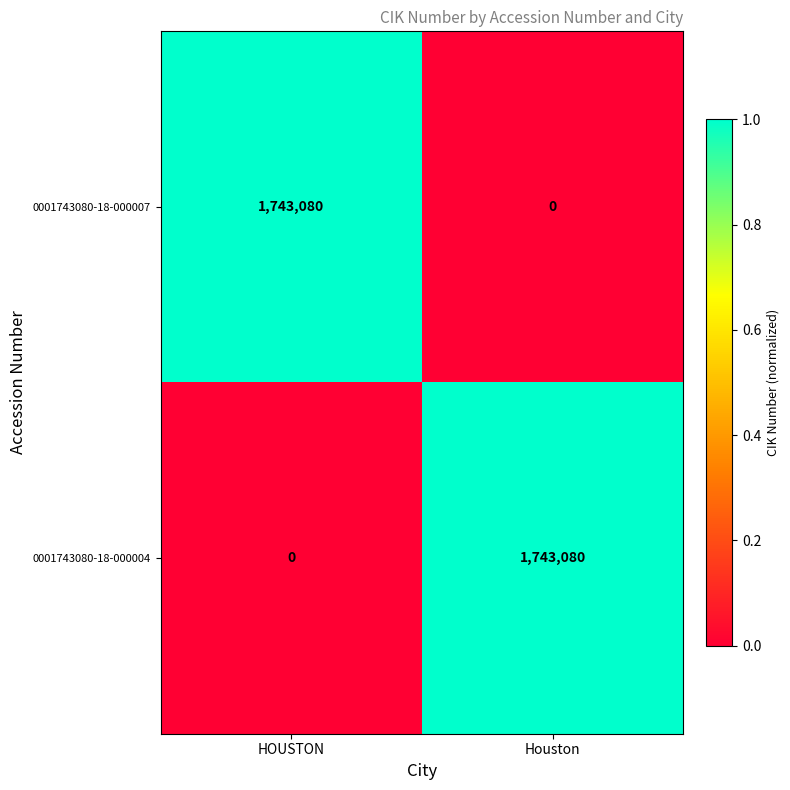

Count the number of data series in this chart.

2